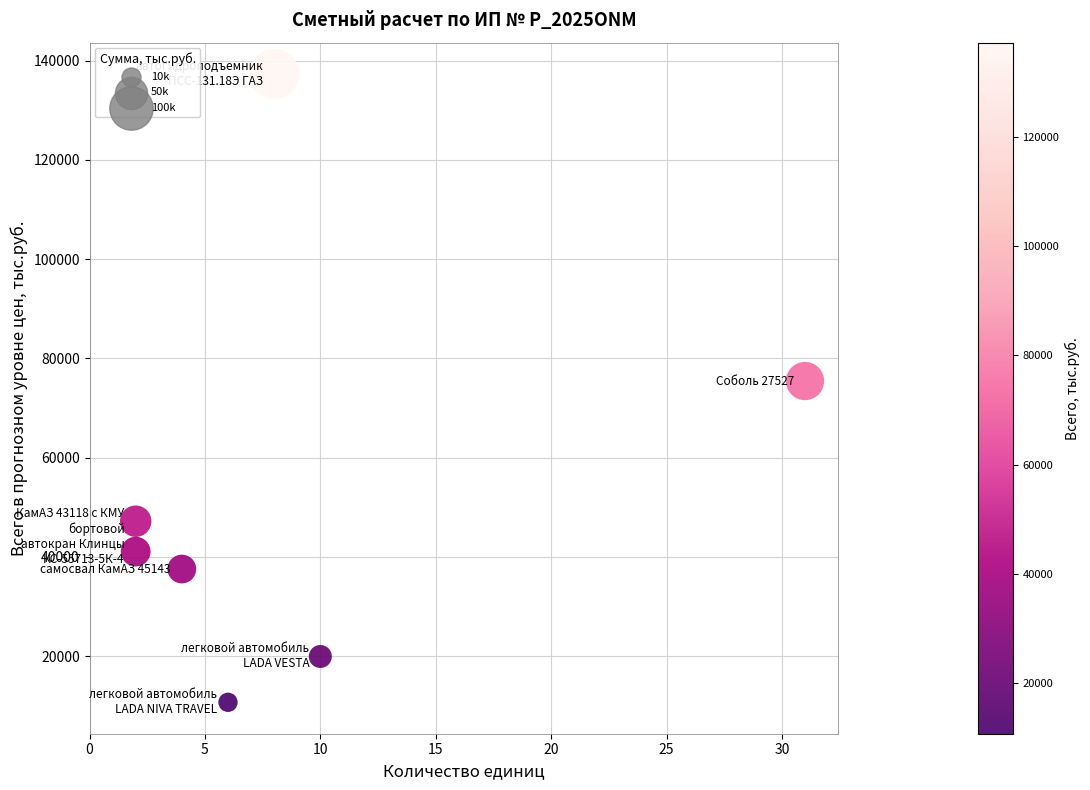

What is the average Y value?

52743.8